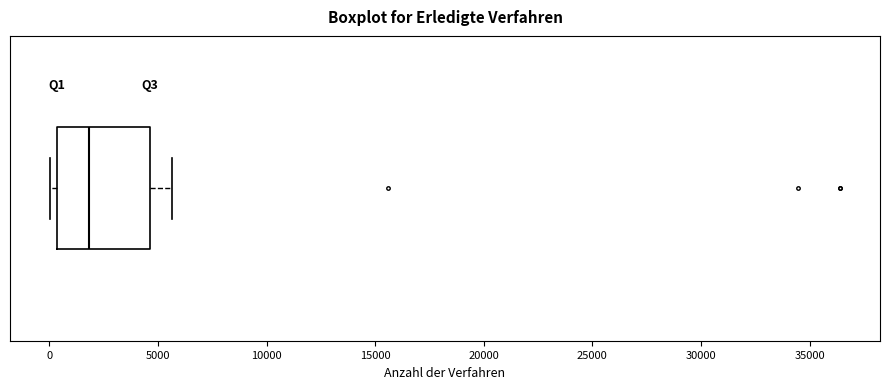

Transcribe this box plot: give where the median line is, the range the box spans, and where the two whiskers end, as read against the x-axis. The values are not printed on the chart, so give them approximately, as read against the axis.

median 2000, box 500 to 4500, whiskers 0 to 5500